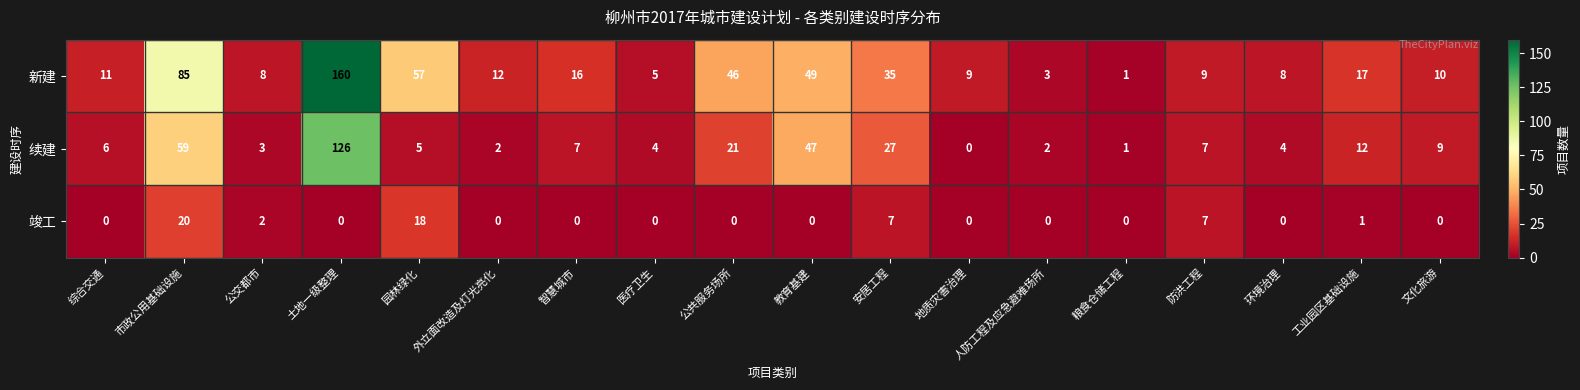

At which label is 续建 closest to 63?

市政公用基础设施